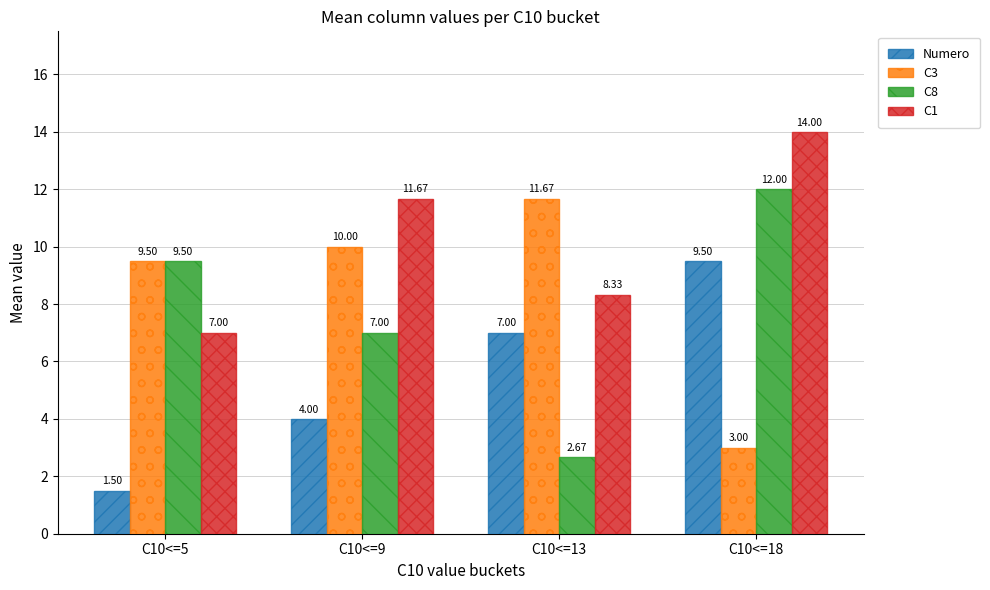

Is the value of C3 at C10<=5 greater than the value of C1 at C10<=18?

No